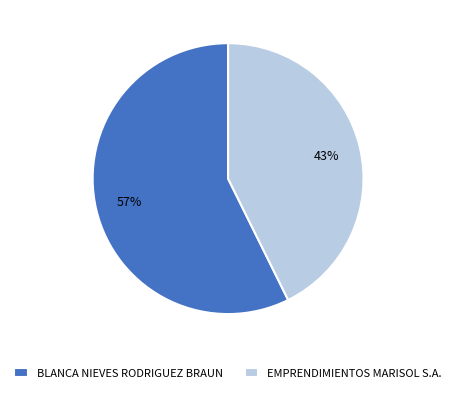

Count the number of slices in the pie.

2